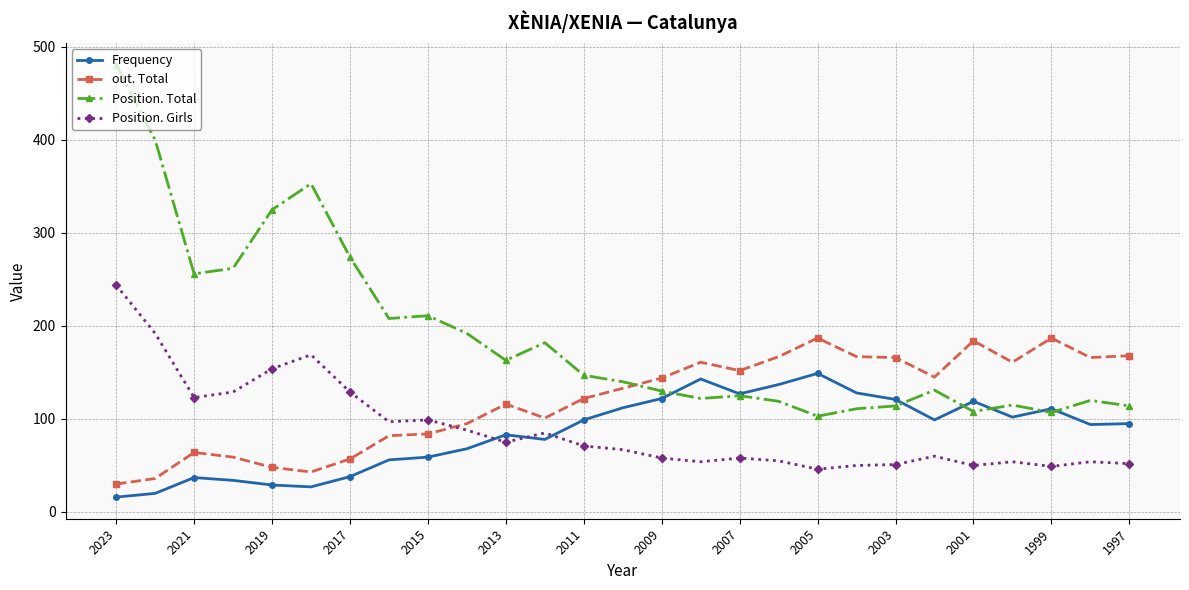

Rank the series by their maximum value, from highest to lowest.

Position. Total, Position. Girls, out. Total, Frequency